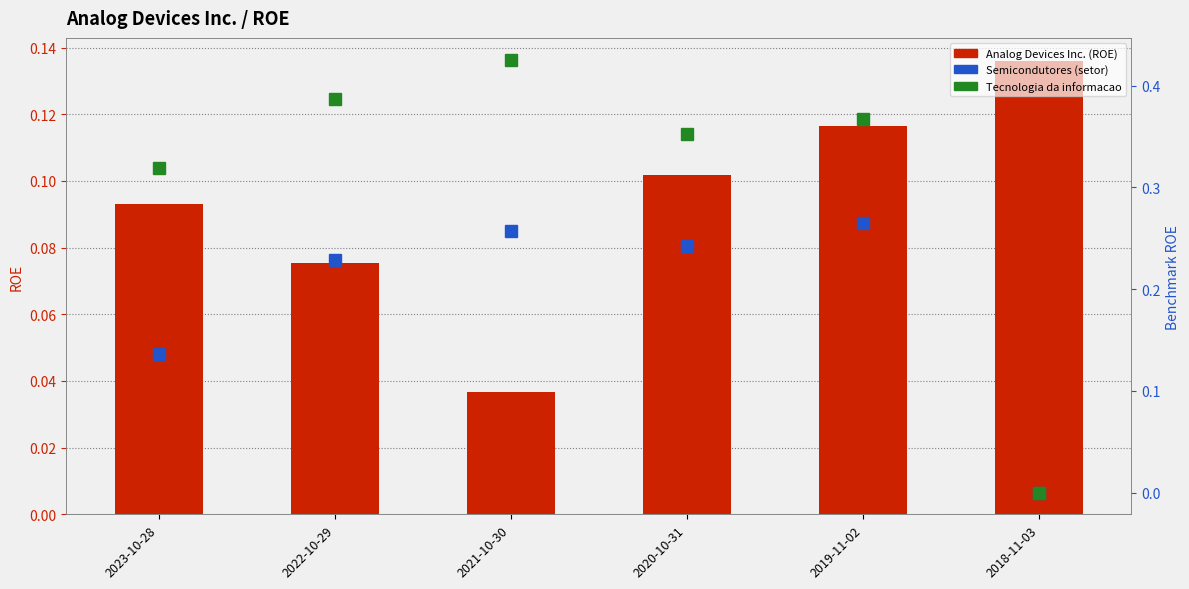

Reading left to right, list all the values displayed in this chart.

Analog Devices Inc. (ROE): 0.1	0.1	0.0	0.1	0.1	0.1
Semicondutores (setor): 0.1	0.2	0.3	0.2	0.3	0.0
Tecnologia da informacao: 0.3	0.4	0.4	0.4	0.4	0.0